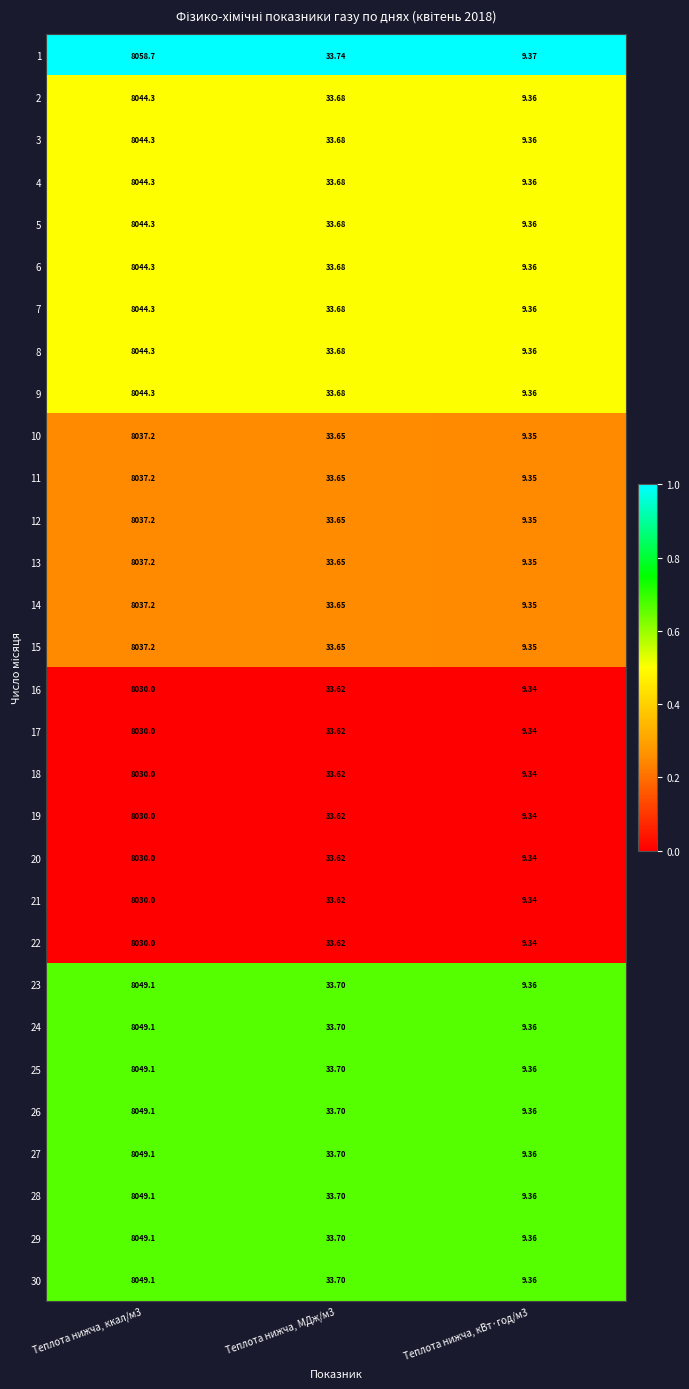

What is the spread (max minus min) of values at Теплота нижча, ккал/м3?

28.7